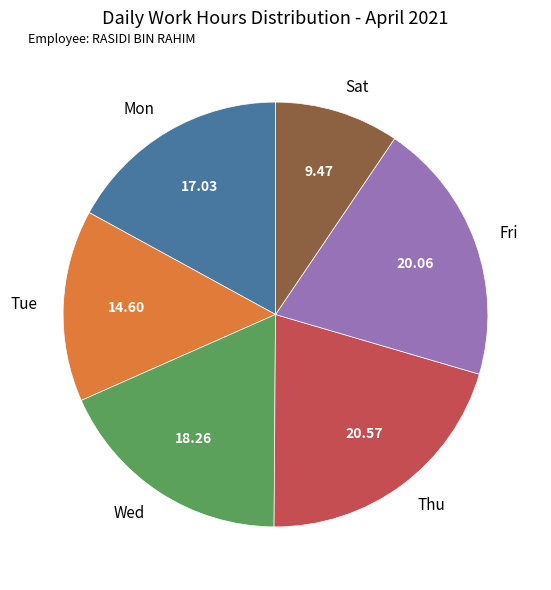

Which category has the biggest portion of the pie?

Thu